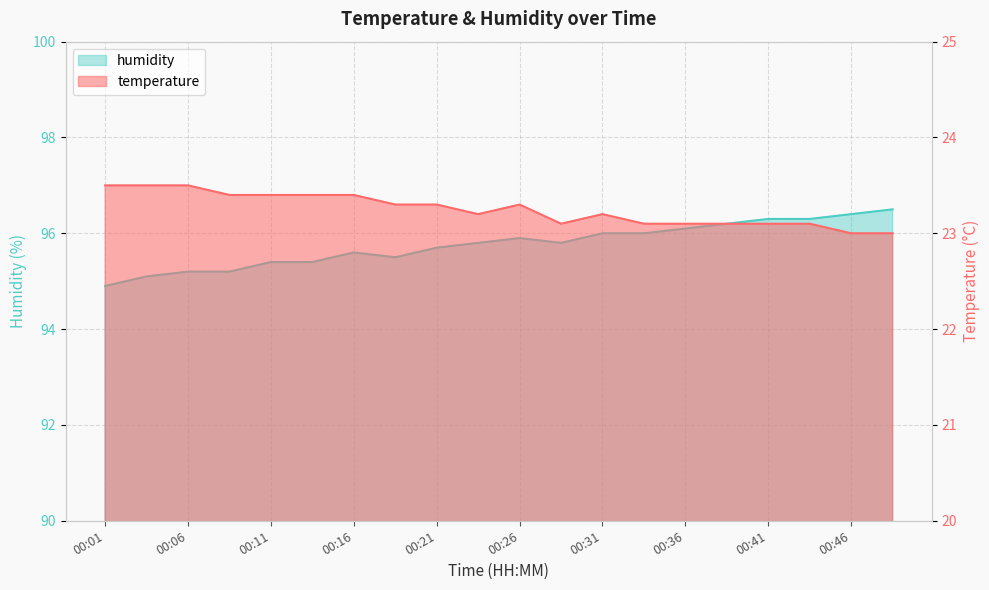

Which category has the lowest value in the humidity series?

00:01